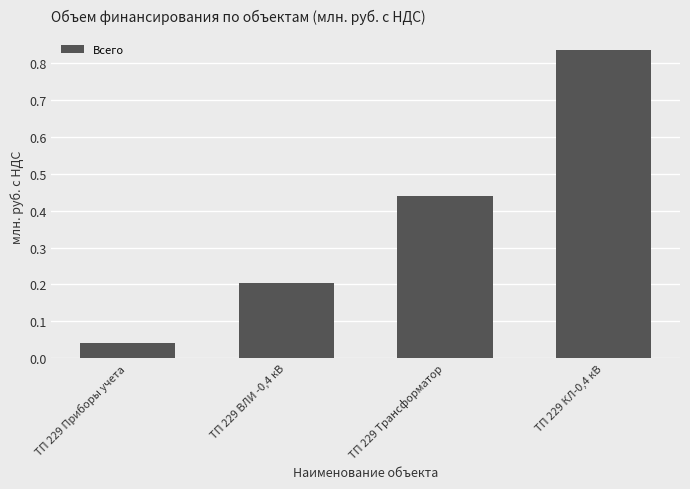

What is the difference between the values at ТП 229 ВЛИ -0,4 кВ and ТП 229 КЛ-0,4 кВ?

0.6